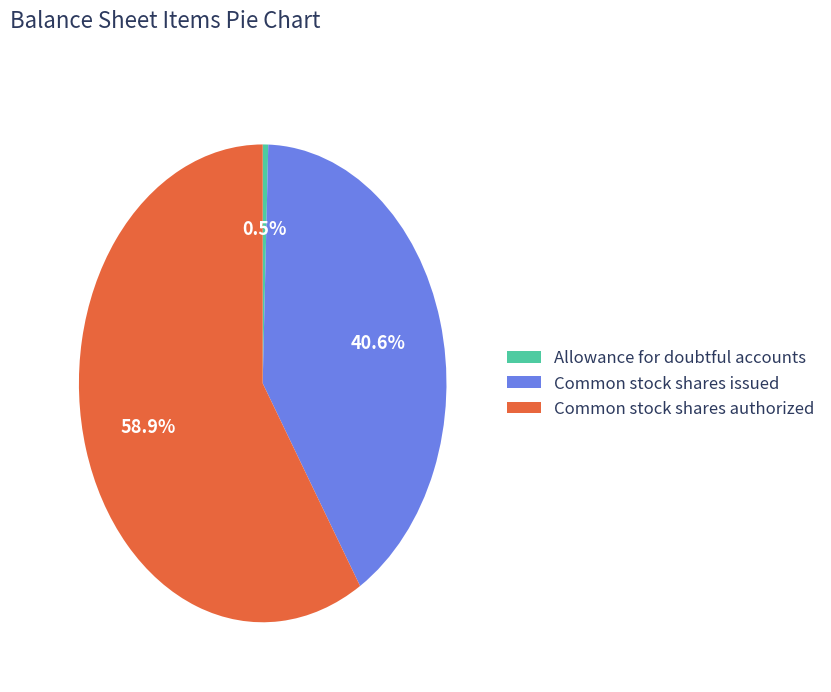

Rank the categories by value from lowest to highest.

Allowance for doubtful accounts, Common stock shares issued, Common stock shares authorized